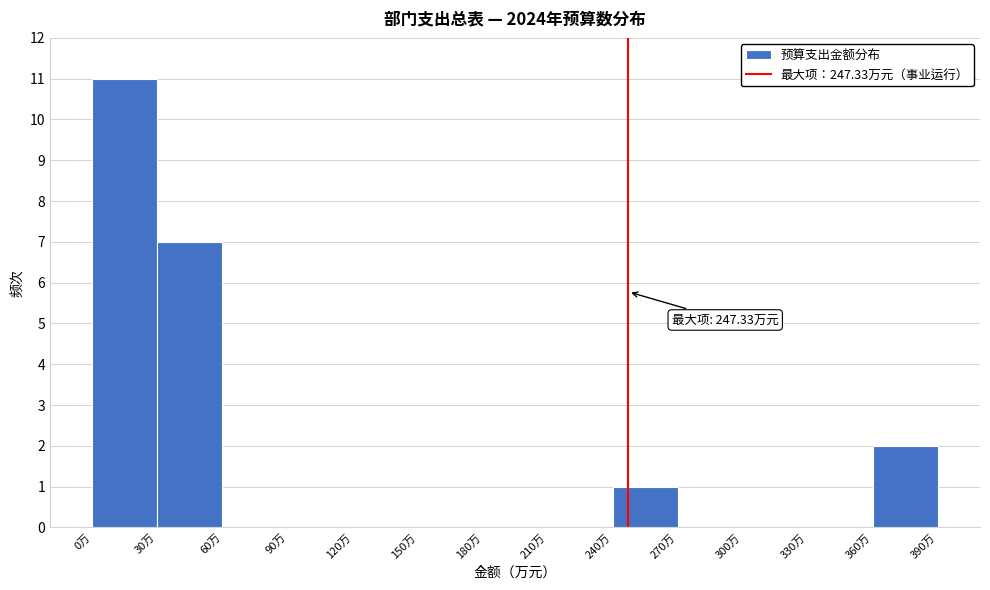

Over which range of the x-axis is the bar tallest?

0 to 30